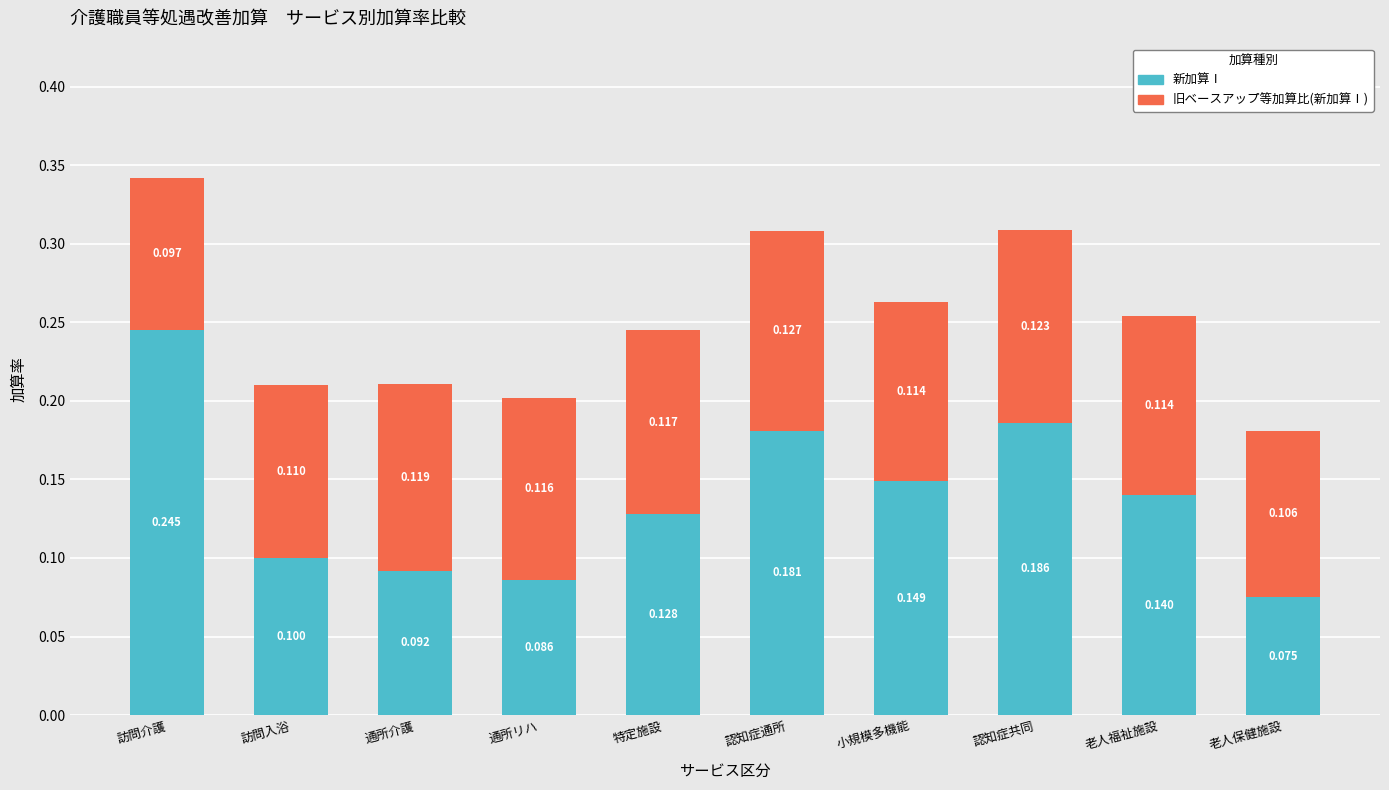

Where is 新加算Ⅰ nearest to the value 0?

老人保健施設